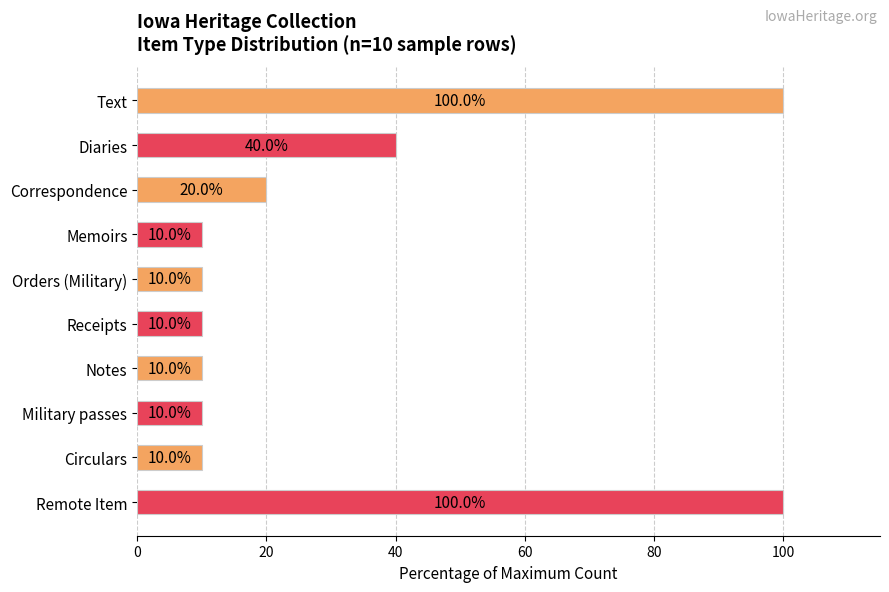

Reading top to bottom, what are all the values shown in this chart?

Text=100	Diaries=40	Correspondence=20	Memoirs=10	Orders (Military)=10	Receipts=10	Notes=10	Military passes=10	Circulars=10	Remote Item=100